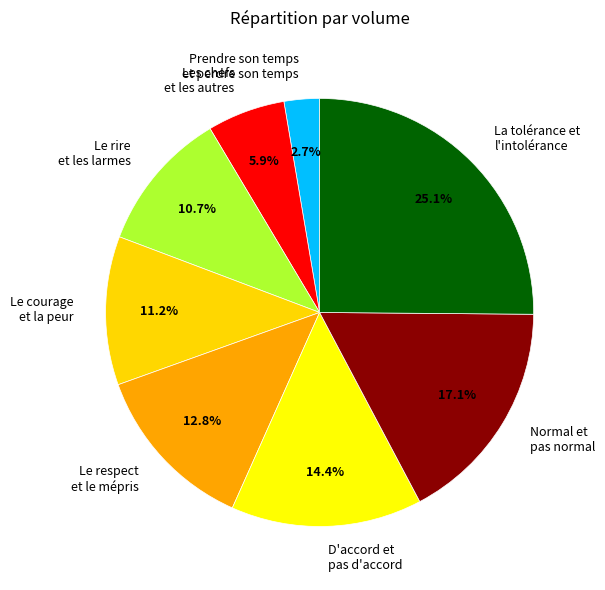

Does any single category account for the majority?

No